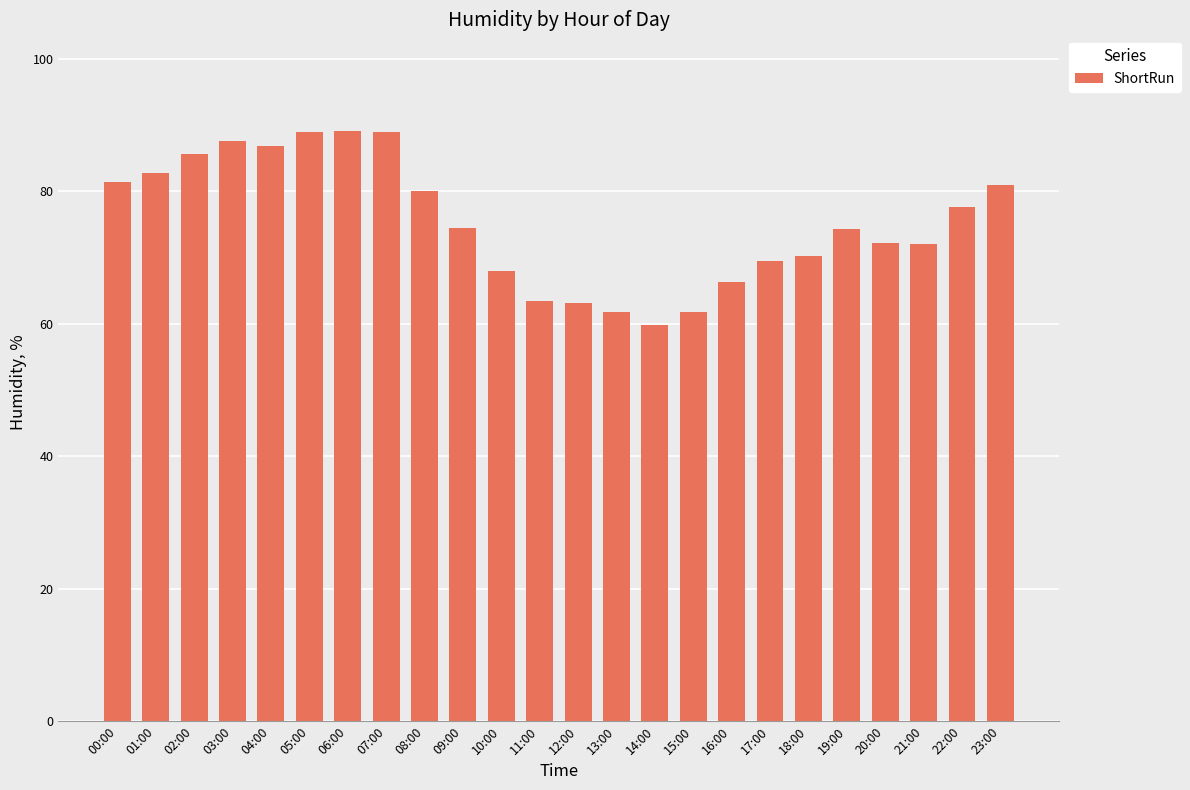

What is the value of the 19th bar from the left?

70.2